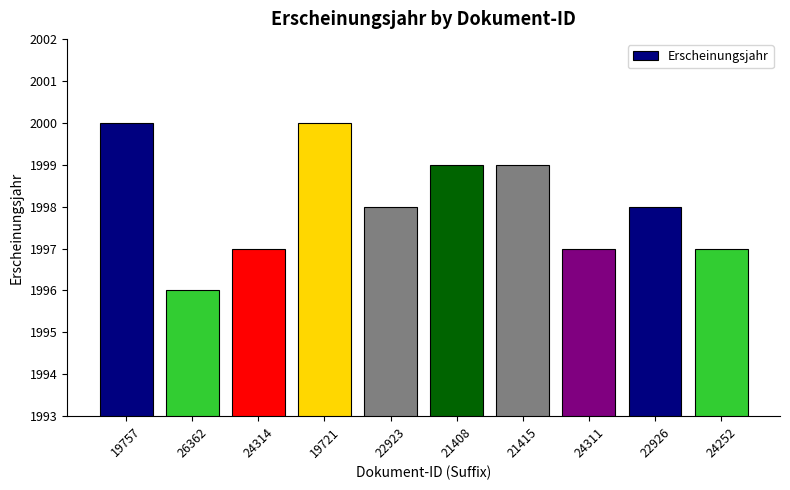

What is the value of the 6th bar from the left?

1999